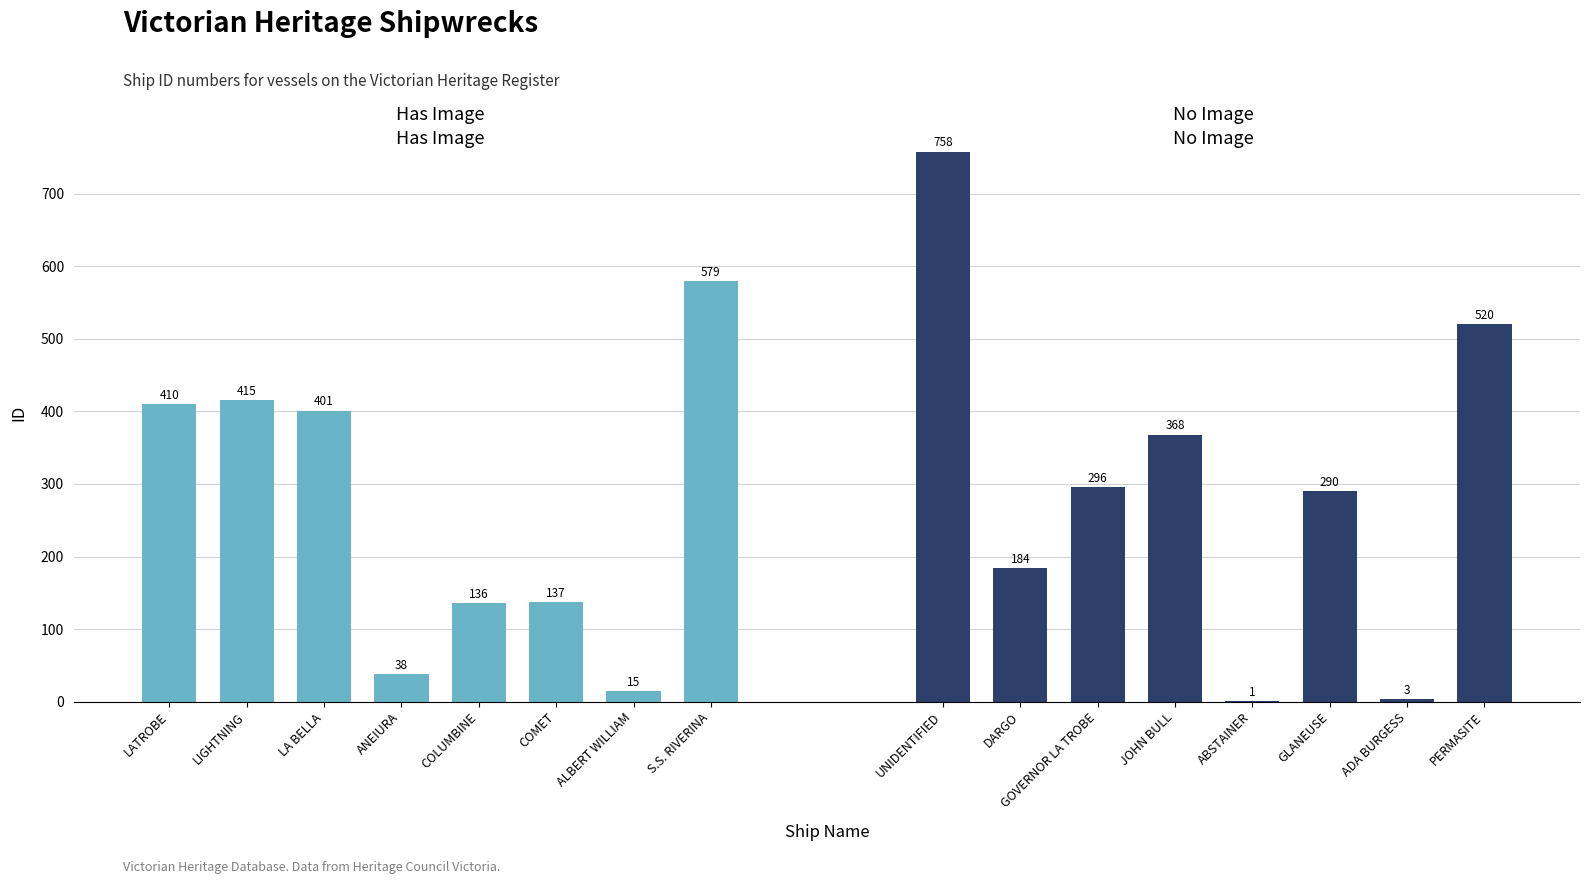

Is it true that Has Image equals 15 at ALBERT WILLIAM?

True